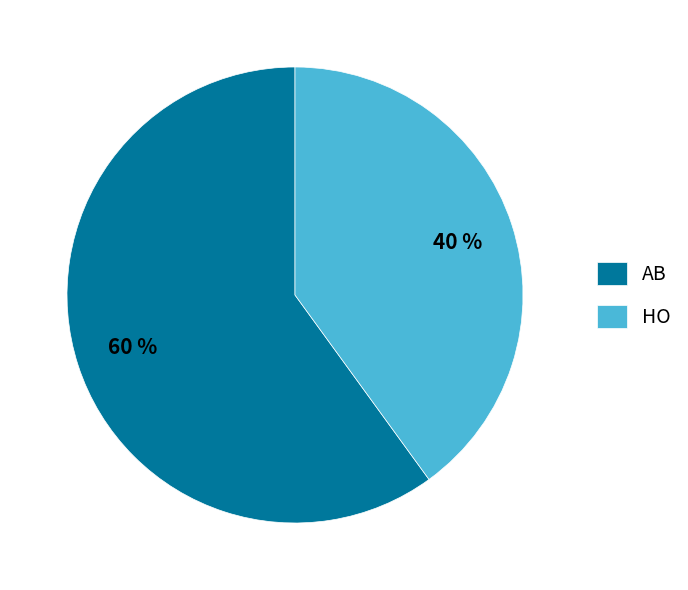

What percentage is the HO slice, to the nearest percent?

40%